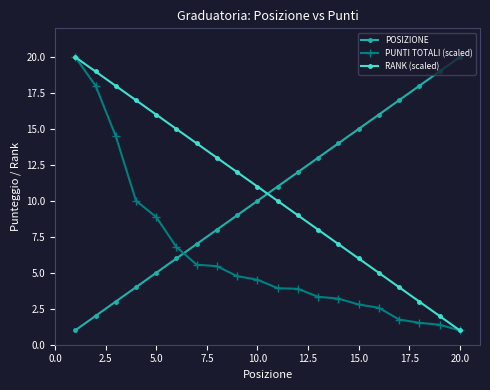

What is the value of the PUNTI TOTALI (scaled) point at the 8th from the left?

5.5